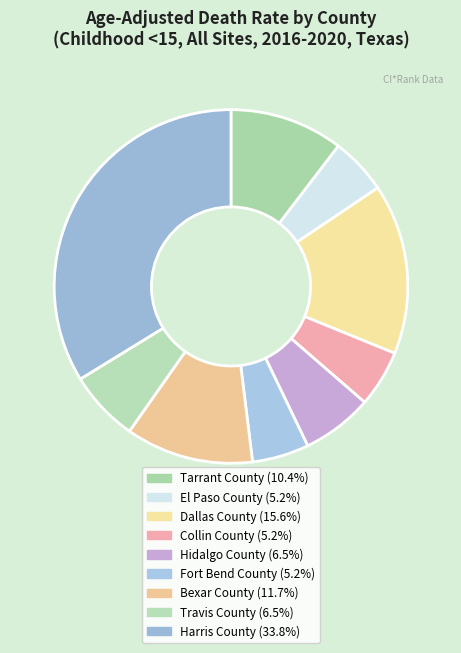

What is the largest slice in the pie chart?

Harris County